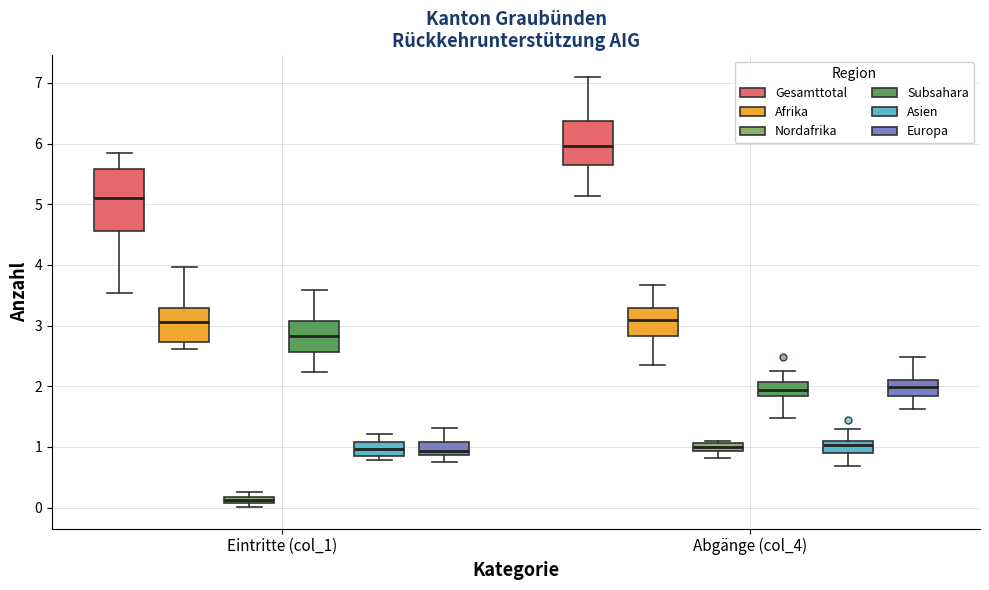

Comparing the boxes themselves (not the whiskers), which one is the tallest?

Eintritte (col_1) (Gesamttotal)